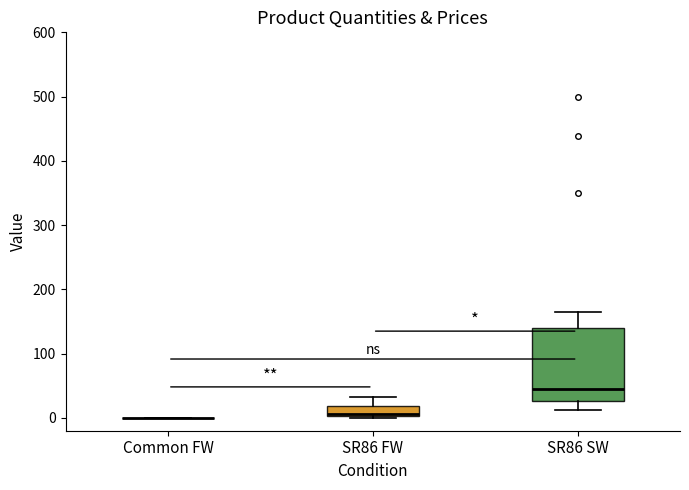

Which box is the tallest, from its lower edge to its upper edge?

SR86 SW